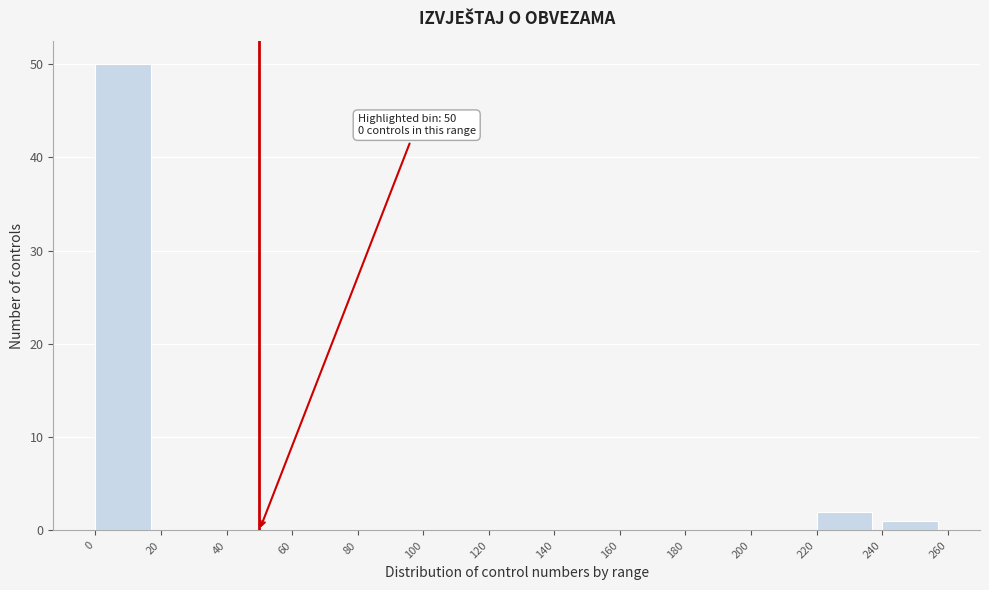

Which range on the x-axis has the tallest bar?

0 to 20